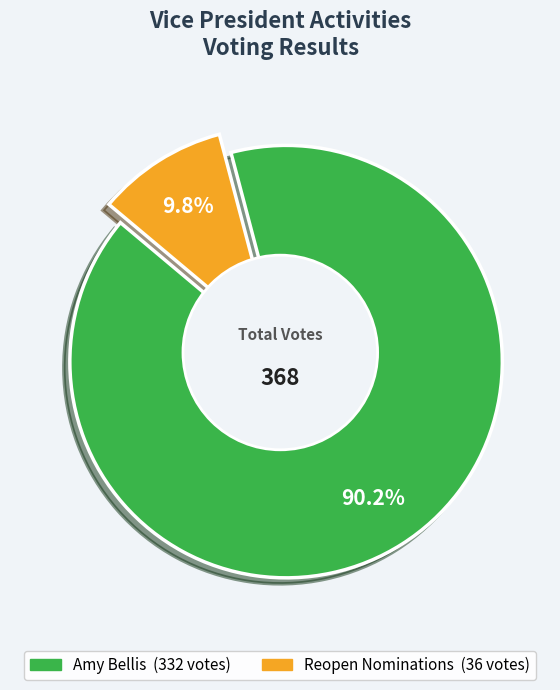

What is the smallest slice in the pie chart?

Reopen Nominations